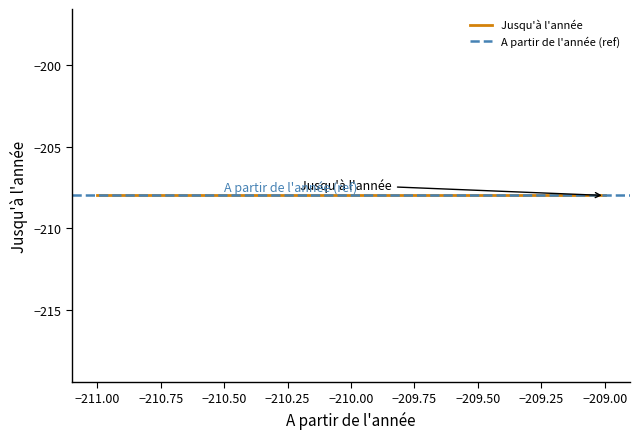

What is the lowest value of the A partir de l'année series?

-211